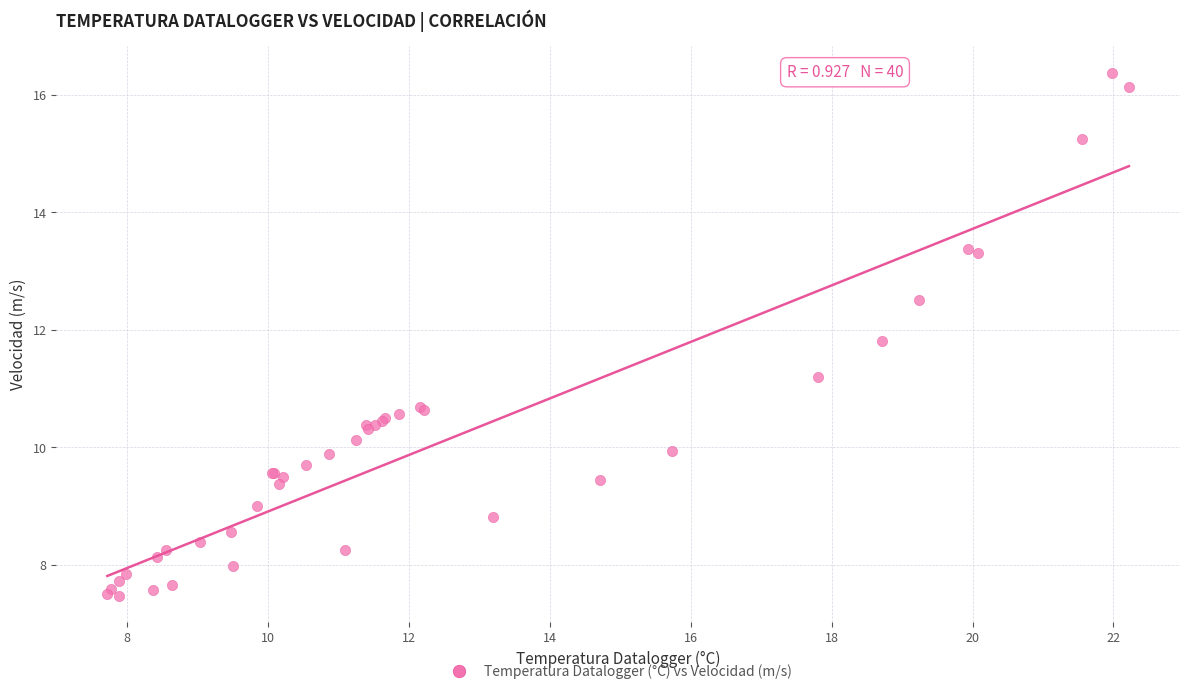

What Y value in the scatter plot is closest to 11?

11.2